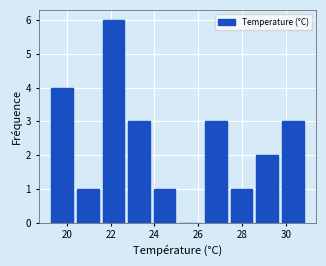

What is the height of the bar covering 27.4 to 28.6 on the x-axis? Neither the bar edges nor the heights are printed on the chart, so give them approximately, as read against the axes.

1